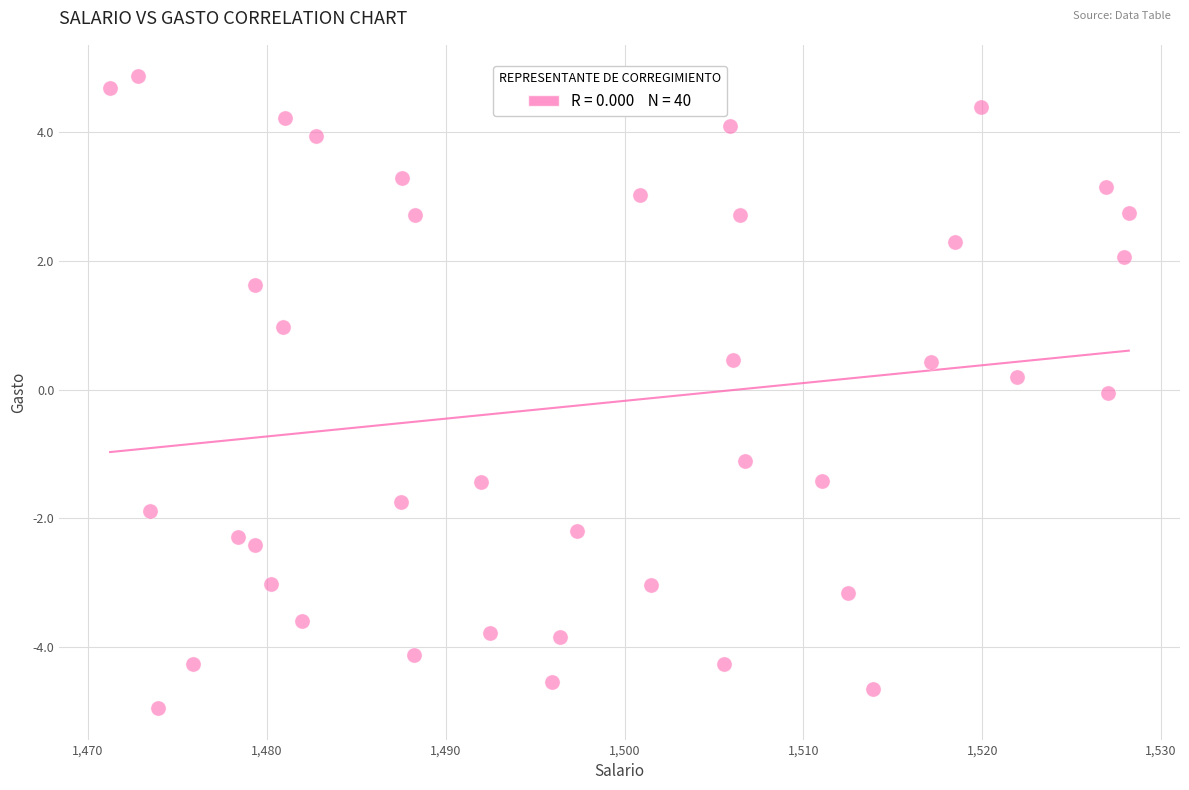

What is the range of Y values (max minus min)?

9.8